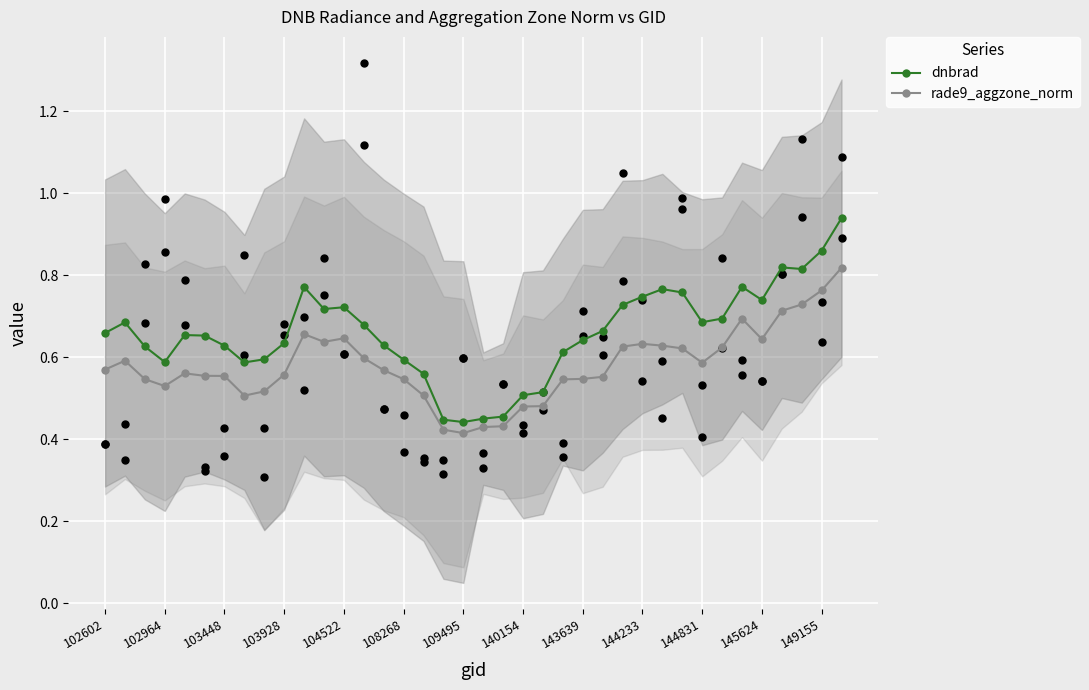

At how many categories does at least one series exceed 0?

38